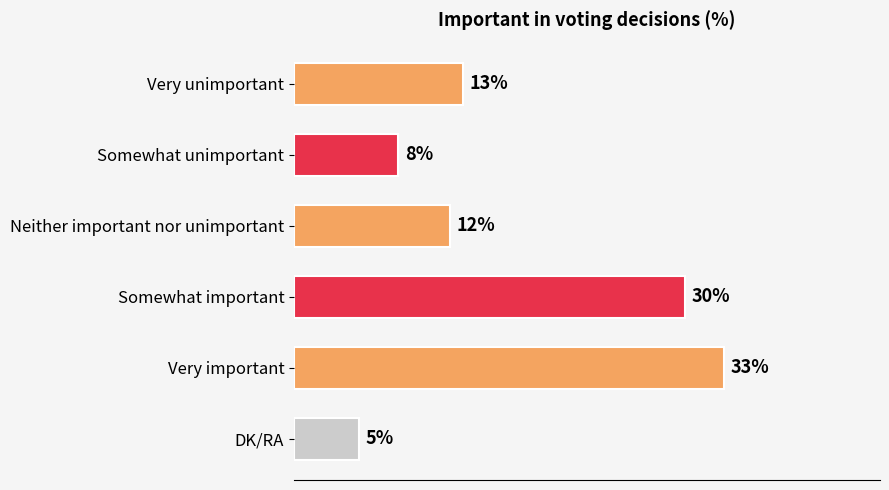

Which category has the lowest value across all series?

DK/RA